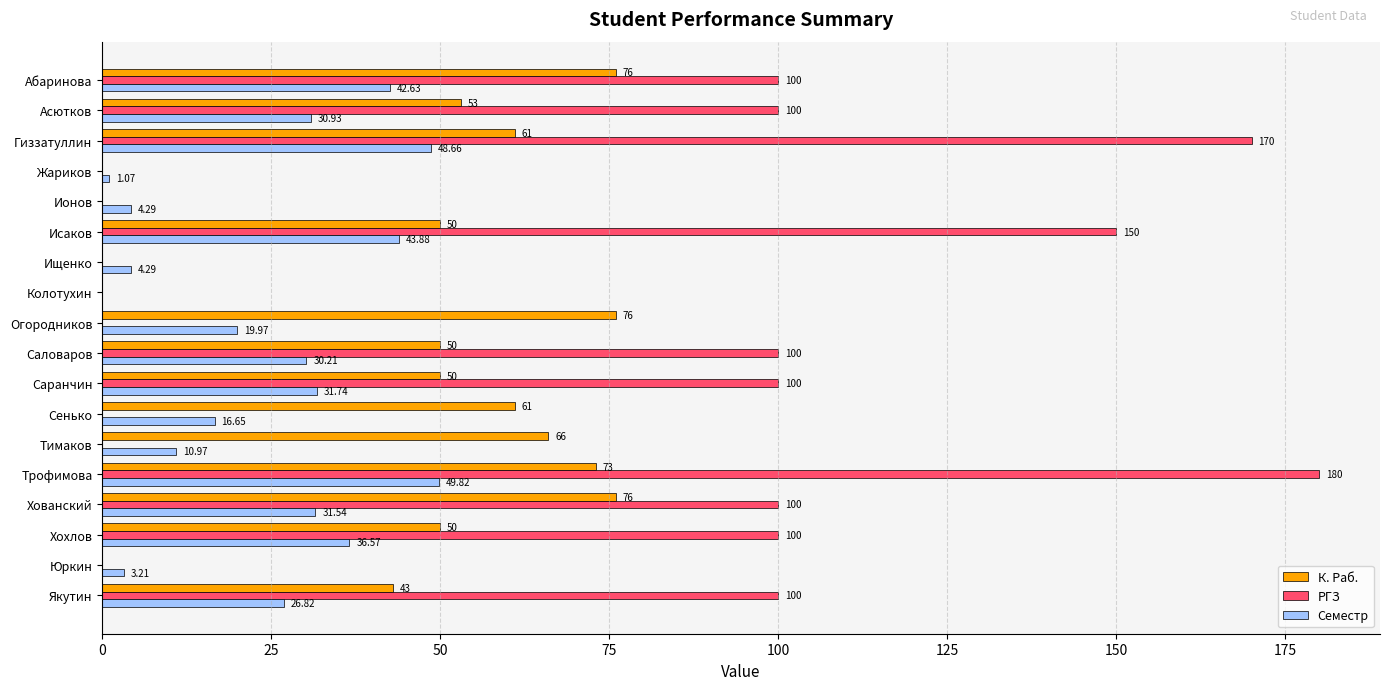

Which category has the highest value in the Семестр series?

Трофимова